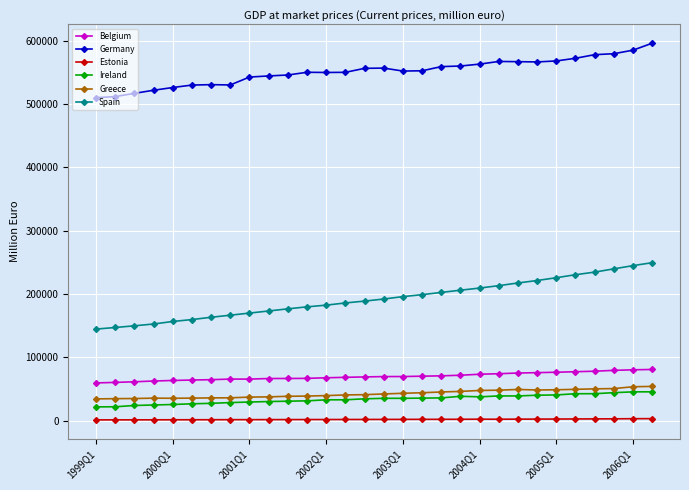

Rank the series by their maximum value, from highest to lowest.

Germany, Spain, Belgium, Greece, Ireland, Estonia